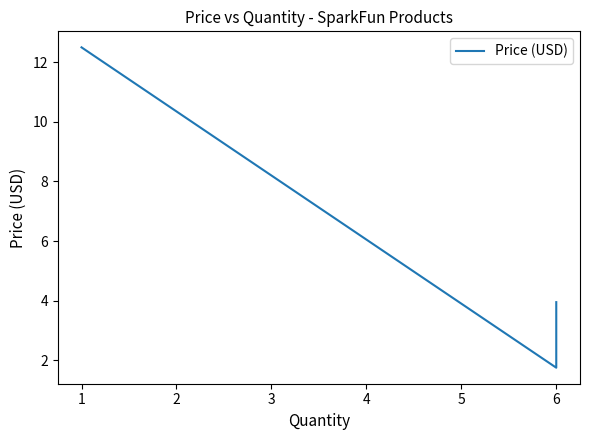

How many distinct data groups are displayed?

1